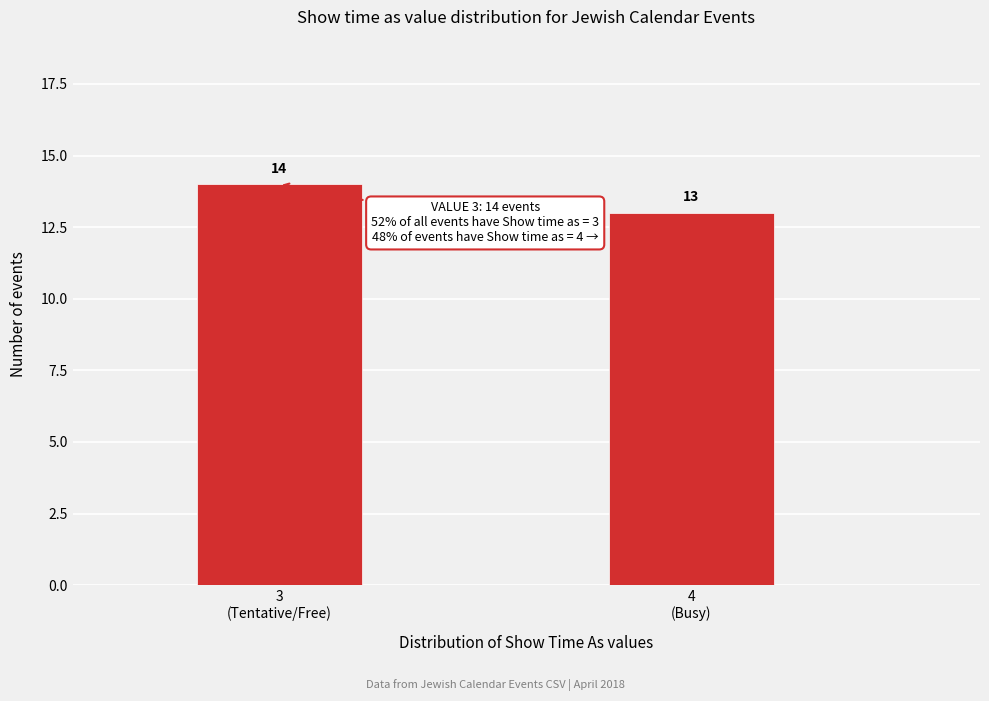

Reading left to right, list all the values displayed in this chart.

14	13